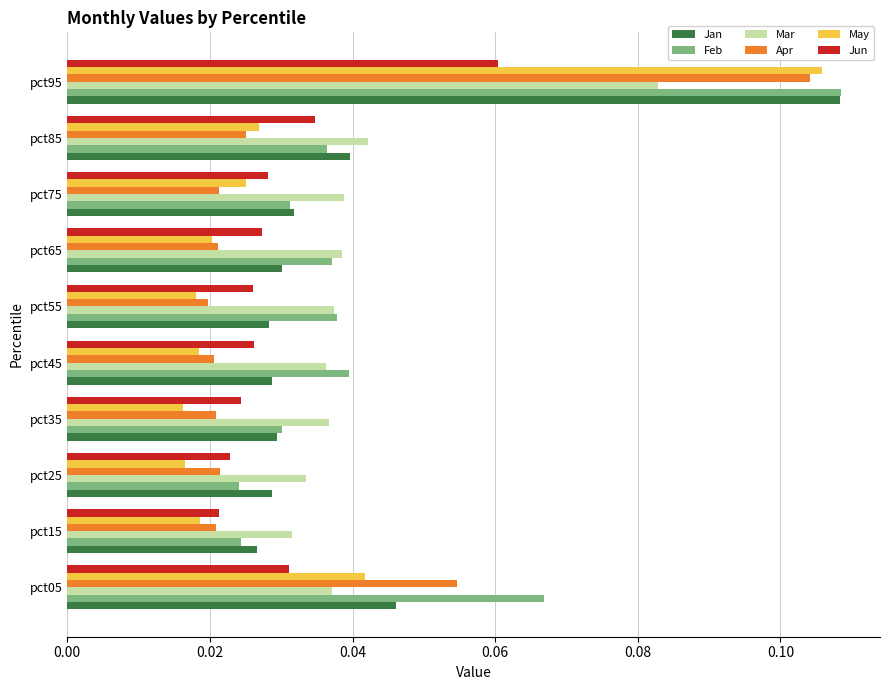

At which category is the sum across all series the highest?

pct95